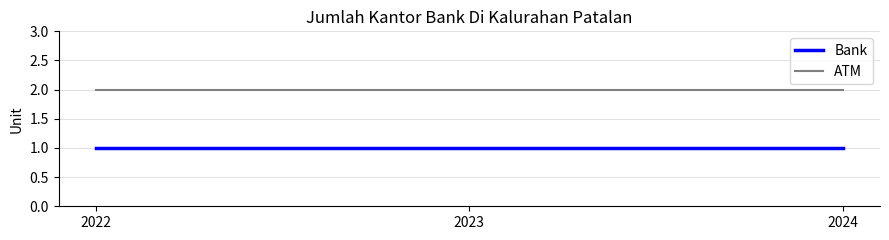

Is the value of ATM at 2022 greater than the value of Bank at 2023?

Yes